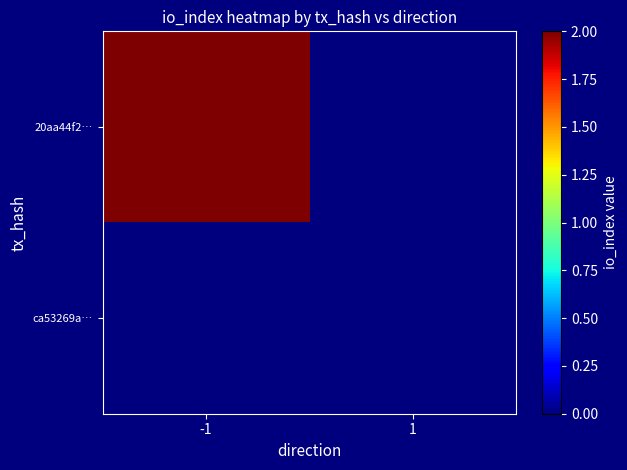

List the series in order of their overall mean, highest first.

20aa44f2…, ca53269a…